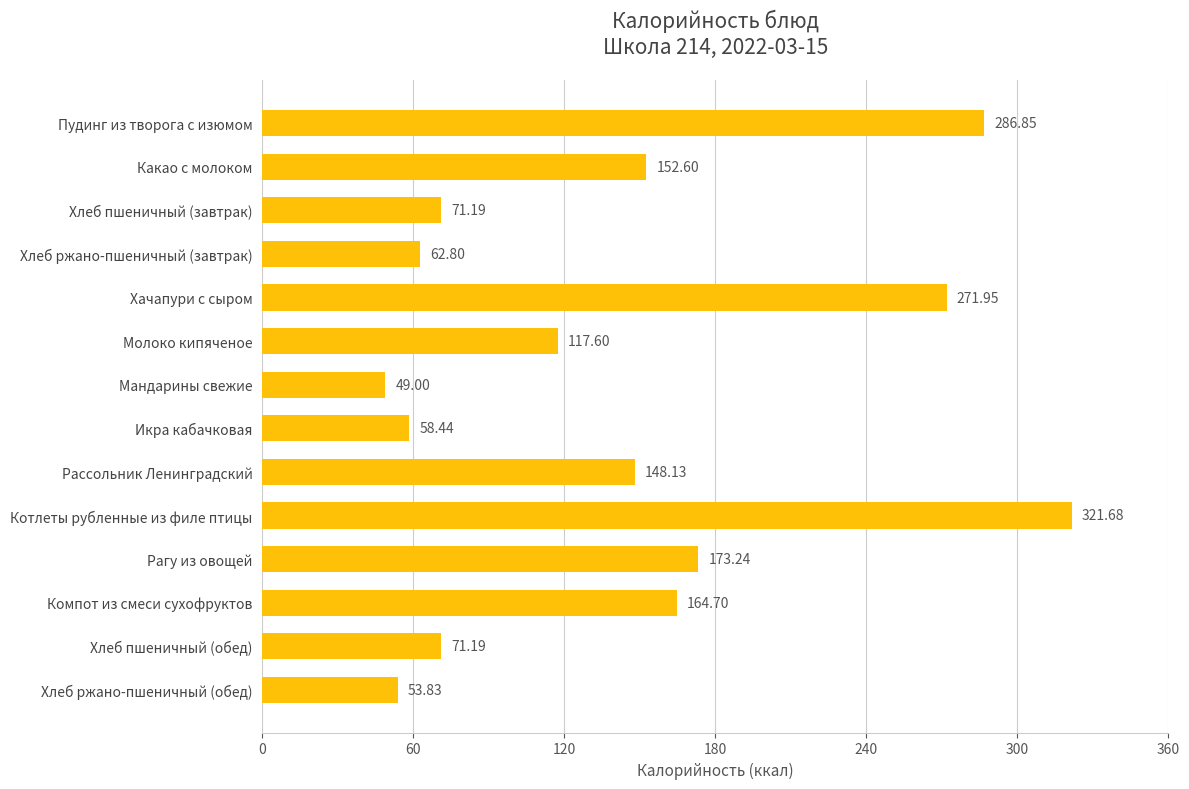

What is the average value?

143.1